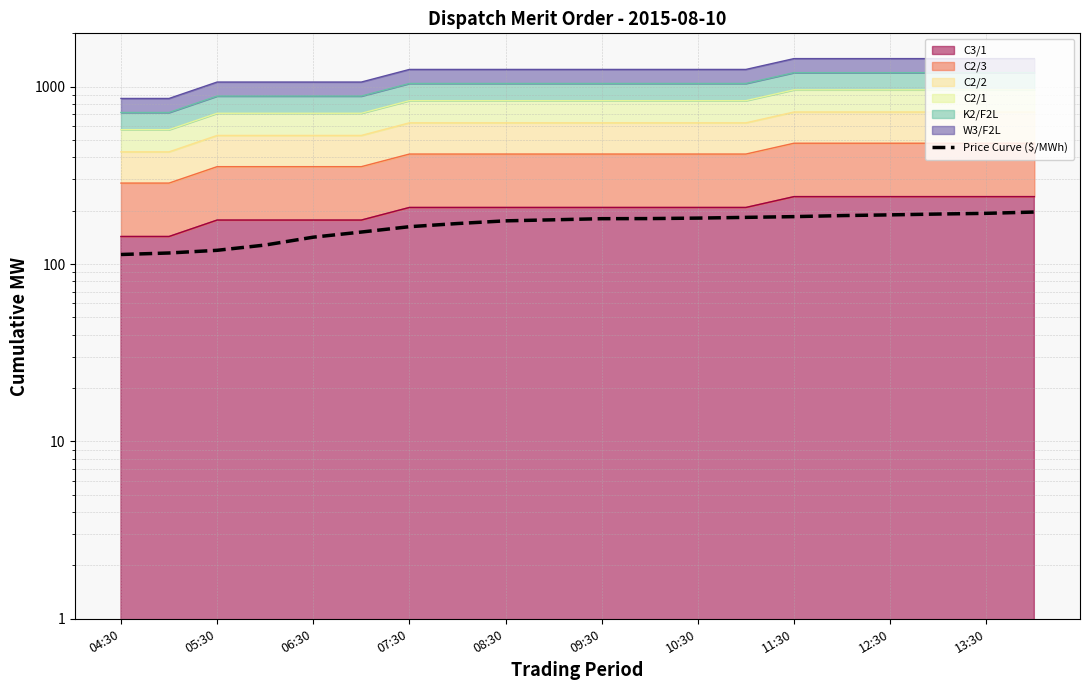

Reading left to right, what are all the values shown in this chart?

113.2	115.5	119.6	128.1	141.8	151.6	162.5	169.3	175.3	177.7	180.3	180.5	181.6	183.4	185.1	187.7	189.4	191.5	193.2	196.5